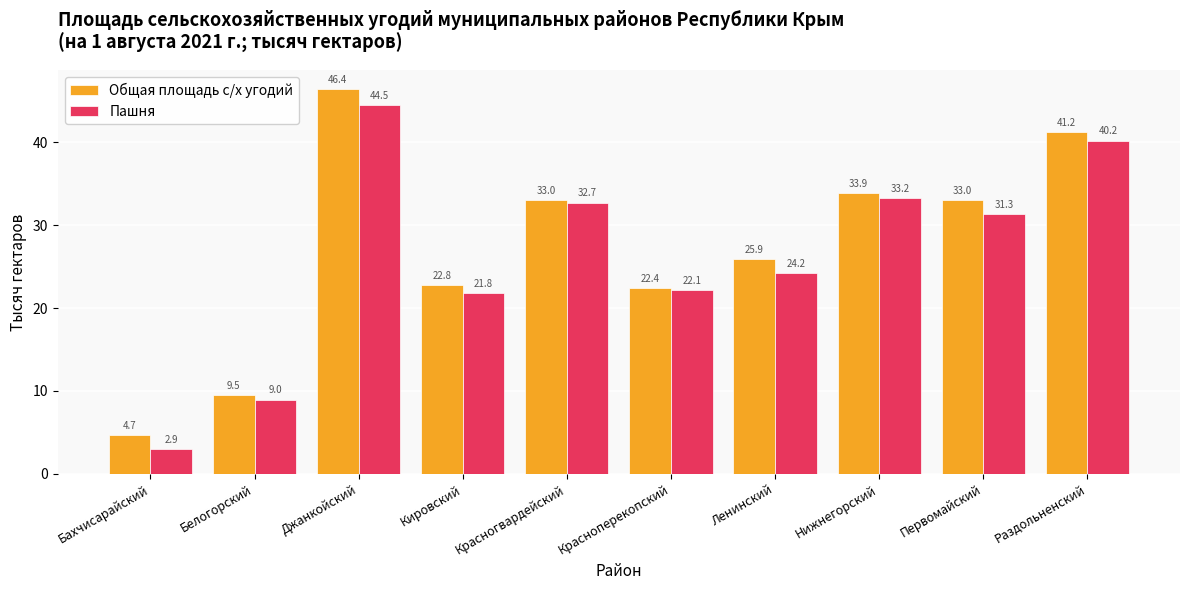

How many bars are there in each group?

2